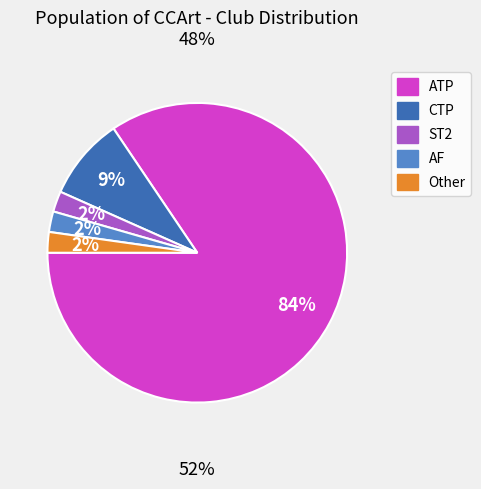

Which has a higher value, ST2 or CTP?

CTP